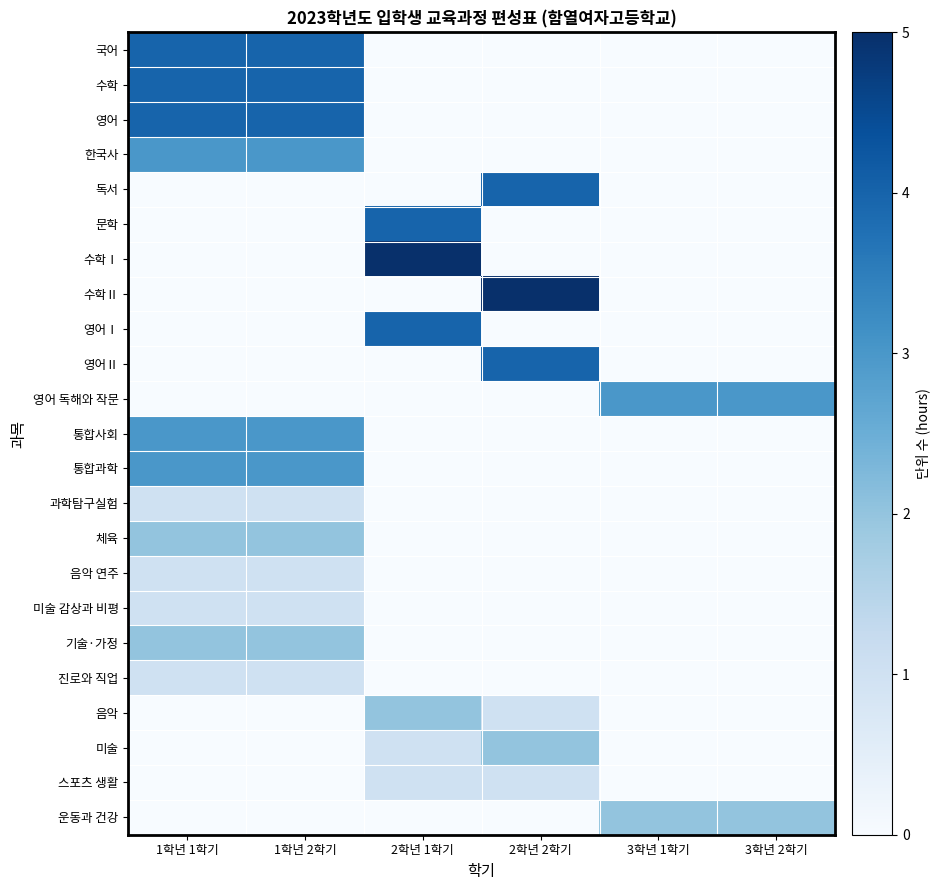

Which has a higher value, 3학년 2학기 or 3학년 1학기?

3학년 2학기